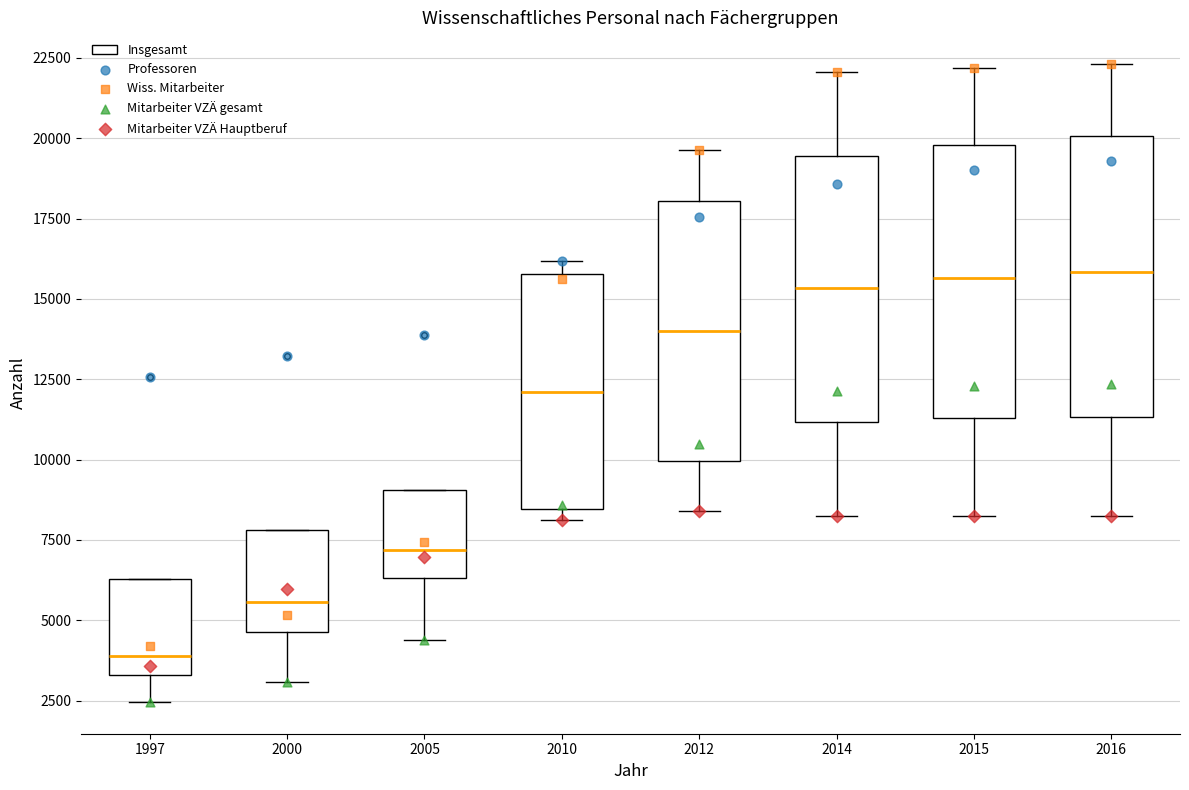

Reading left to right, transcribe this box plot: for each box, give where its median line is, the range the box spans, and where its two whiskers end, as read against the y-axis. The values are not printed on the chart, so give them approximately, as read against the axis.

1997: median 4000, box 3500 to 6500, whiskers 2500 to 6500
2000: median 5500, box 4500 to 8000, whiskers 3000 to 8000
2005: median 7000, box 6500 to 9000, whiskers 4500 to 9000
2010: median 12000, box 8500 to 16000, whiskers 8000 to 16000 (just above the box's upper edge)
2012: median 14000, box 10000 to 18000, whiskers 8500 to 19500
2014: median 15500, box 11000 to 19500, whiskers 8000 to 22000
2015: median 15500, box 11500 to 20000, whiskers 8000 to 22000
2016: median 16000, box 11500 to 20000, whiskers 8000 to 22500